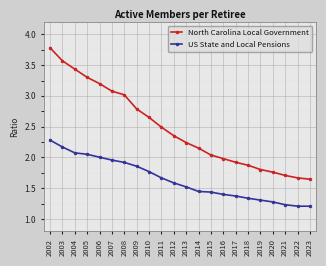

Between 2011 and 2012, which series saw the biggest shift?

North Carolina Local Government